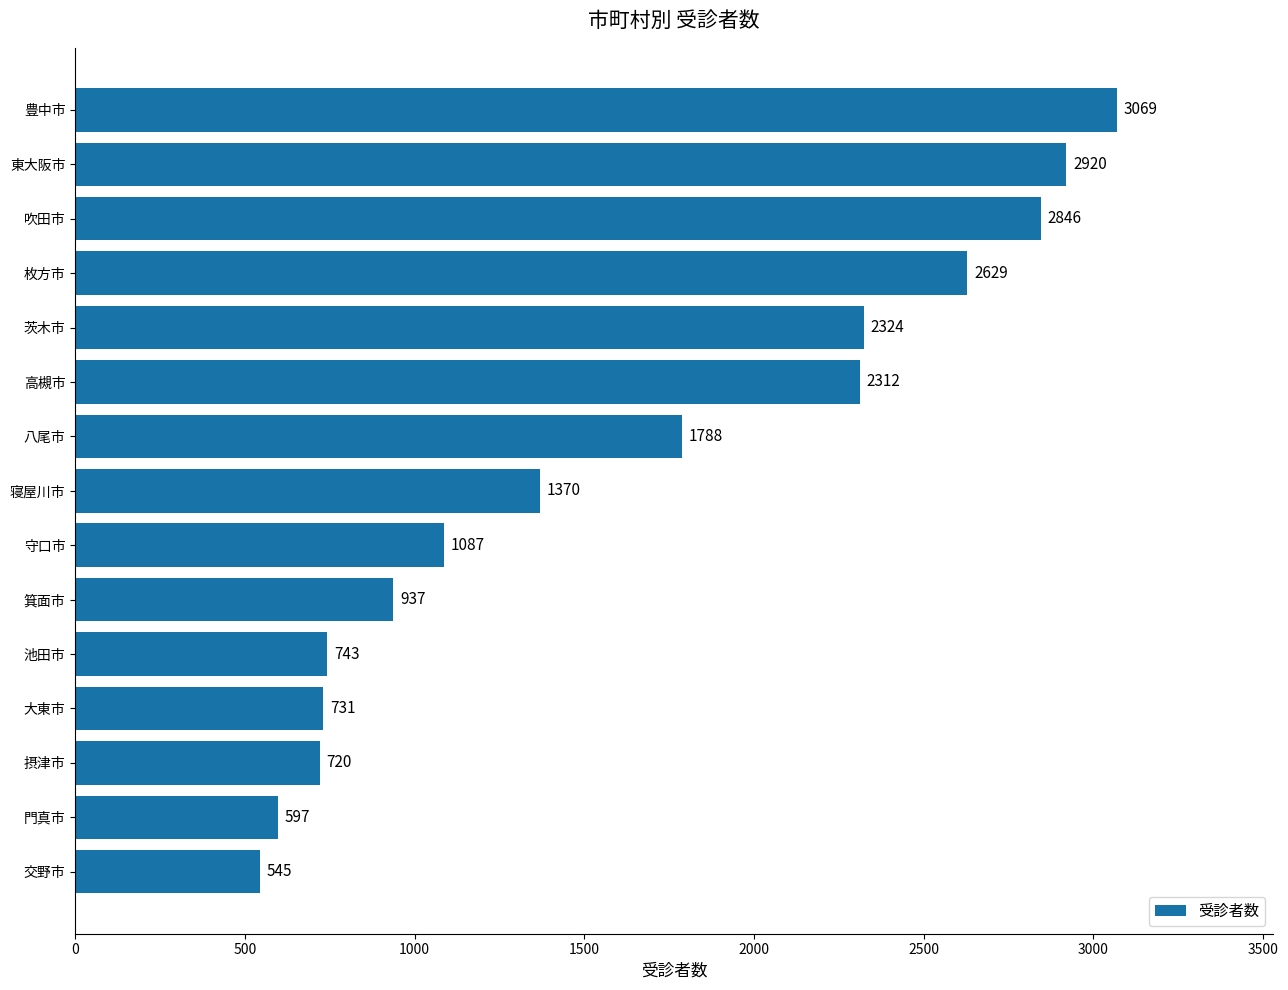

What is the change in value from 高槻市 to 東大阪市?

+608